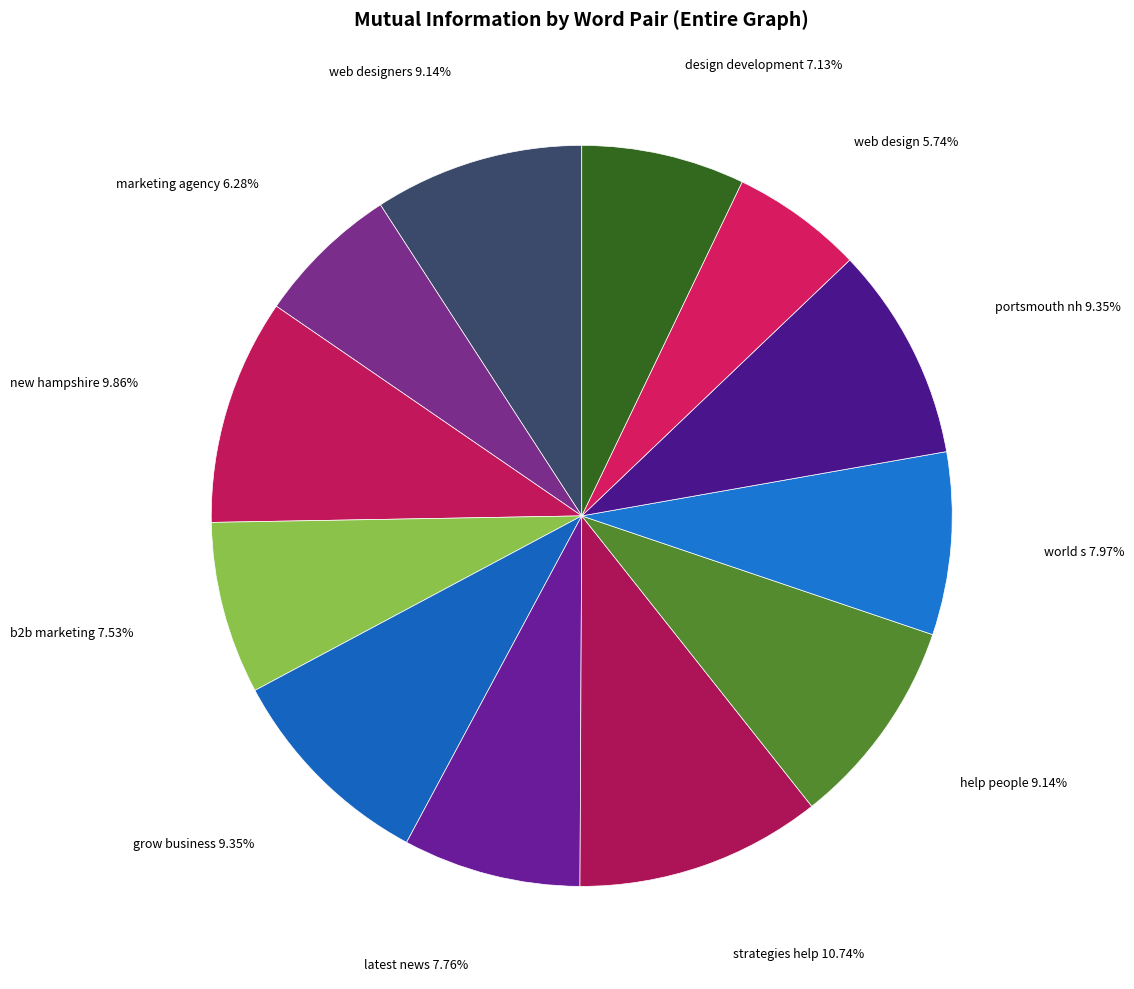

Is there any slice that represents more than half of the pie?

No